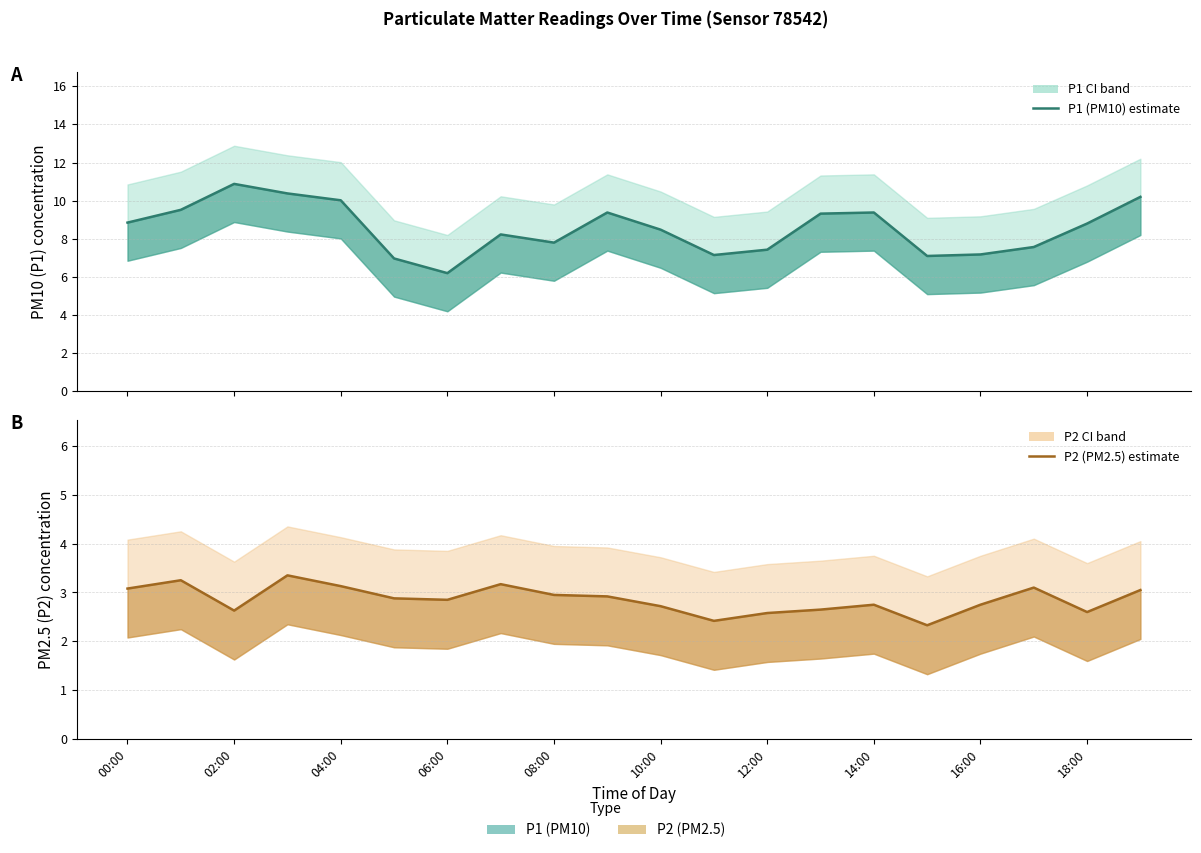

What is the average value of the P2 (PM2.5) series?

2.9